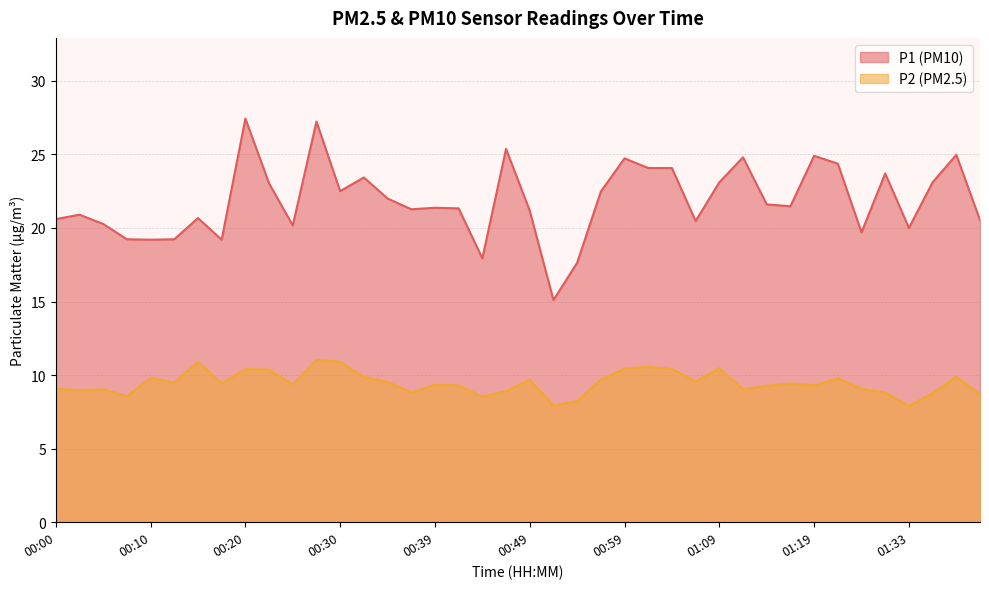

What are all the series names shown in the legend?

P1 (PM10), P2 (PM2.5)